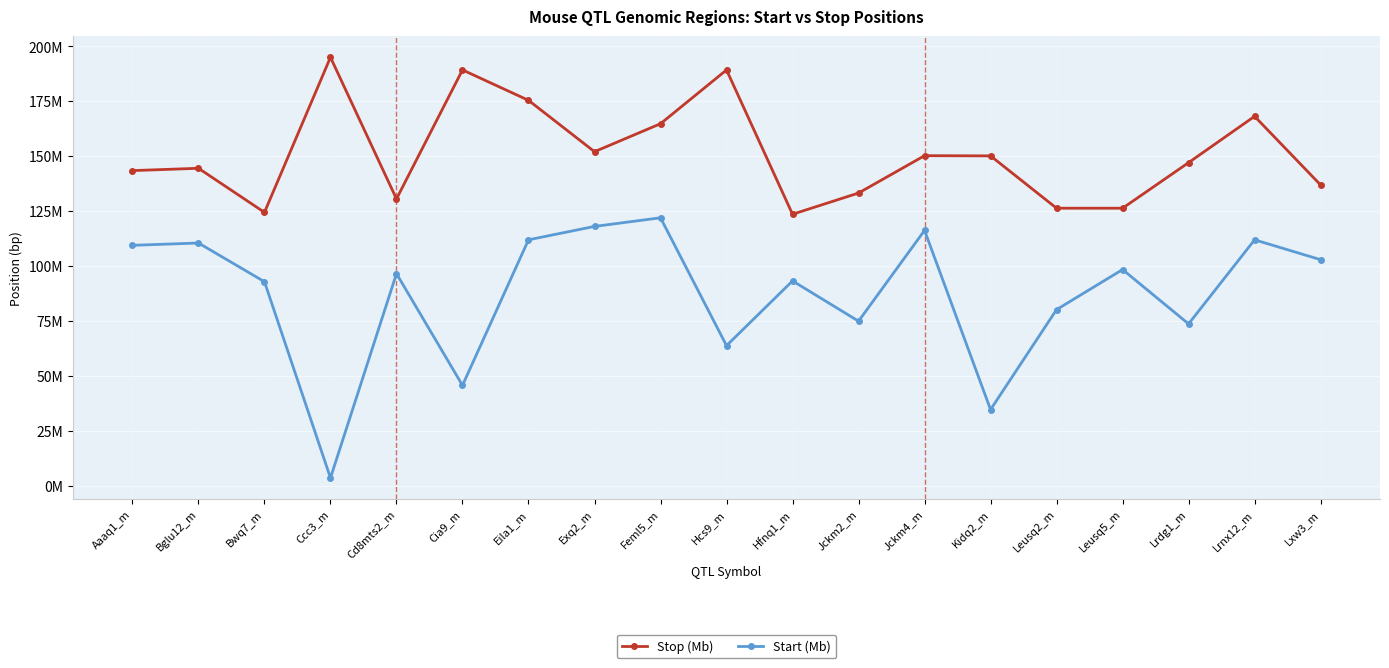

True or false: Stop (Mb) has a value of 317253879 at Hcs9_m.

False